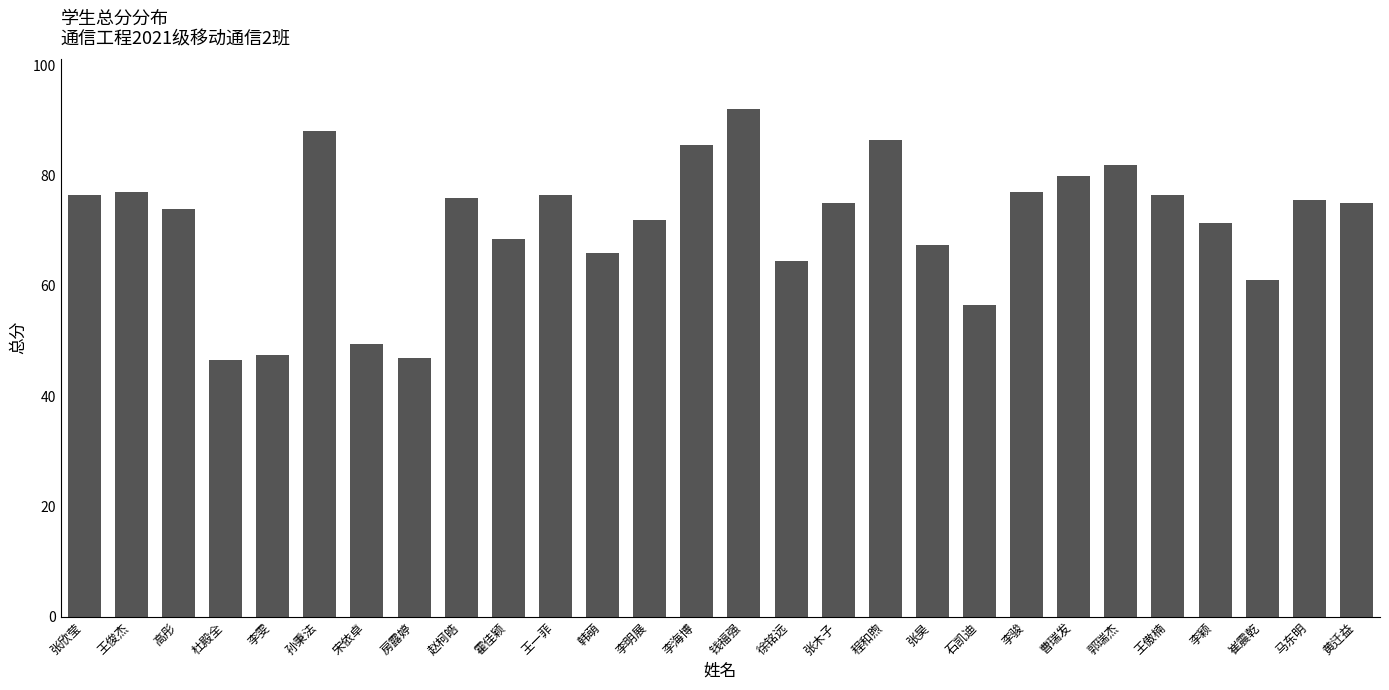

How many series are shown in this chart?

1